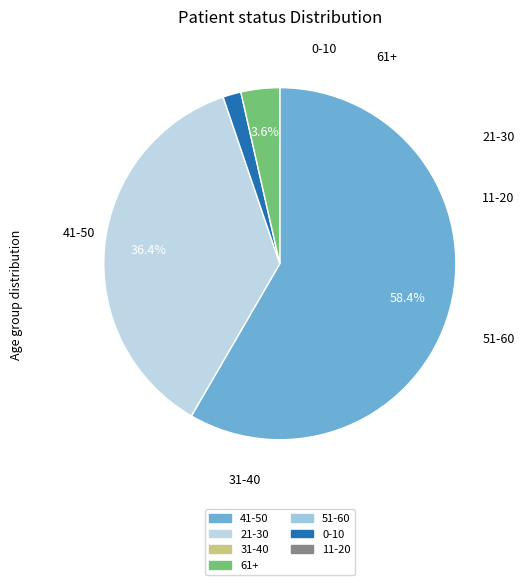

How many slices are in this pie chart?

4